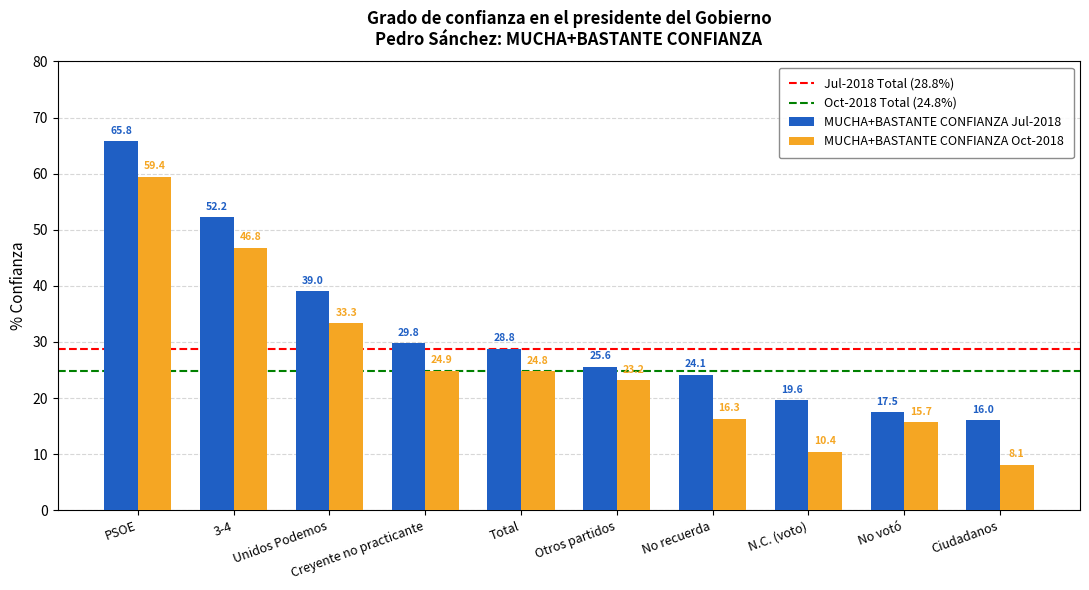

Is it true that MUCHA+BASTANTE CONFIANZA Oct-2018 equals 36.5 at Otros partidos?

False